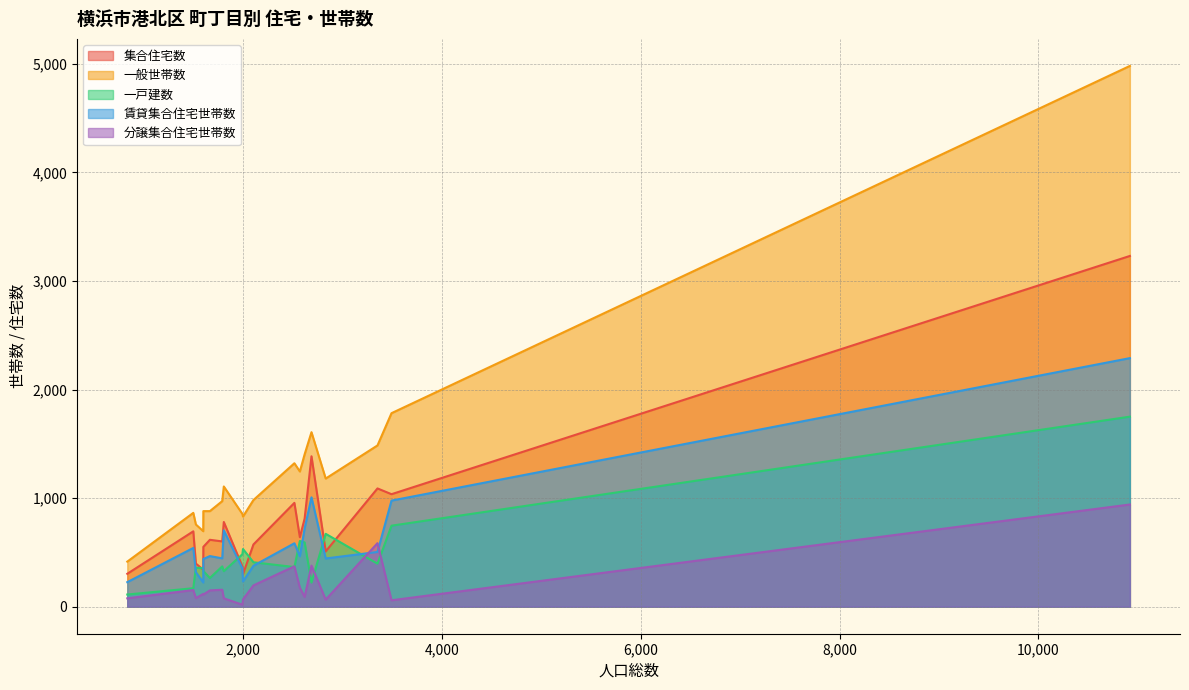

Which series has the largest total across all categories?

一般世帯数